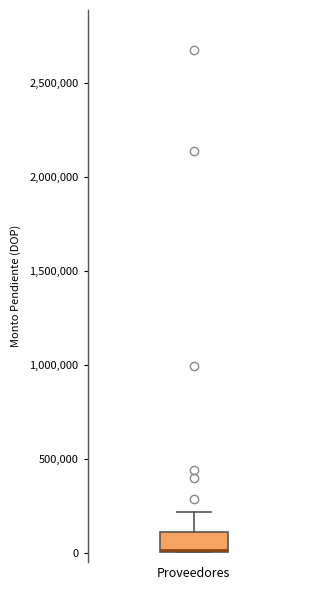

Read this box plot against the y-axis: the position of the median line, the range covered by the box, and the ends of both whiskers. The values are not printed on the chart, so give them approximately, as read against the axis.

median 0 (drawn on the box's lower edge), box 0 to 100000, whiskers 0 to 200000